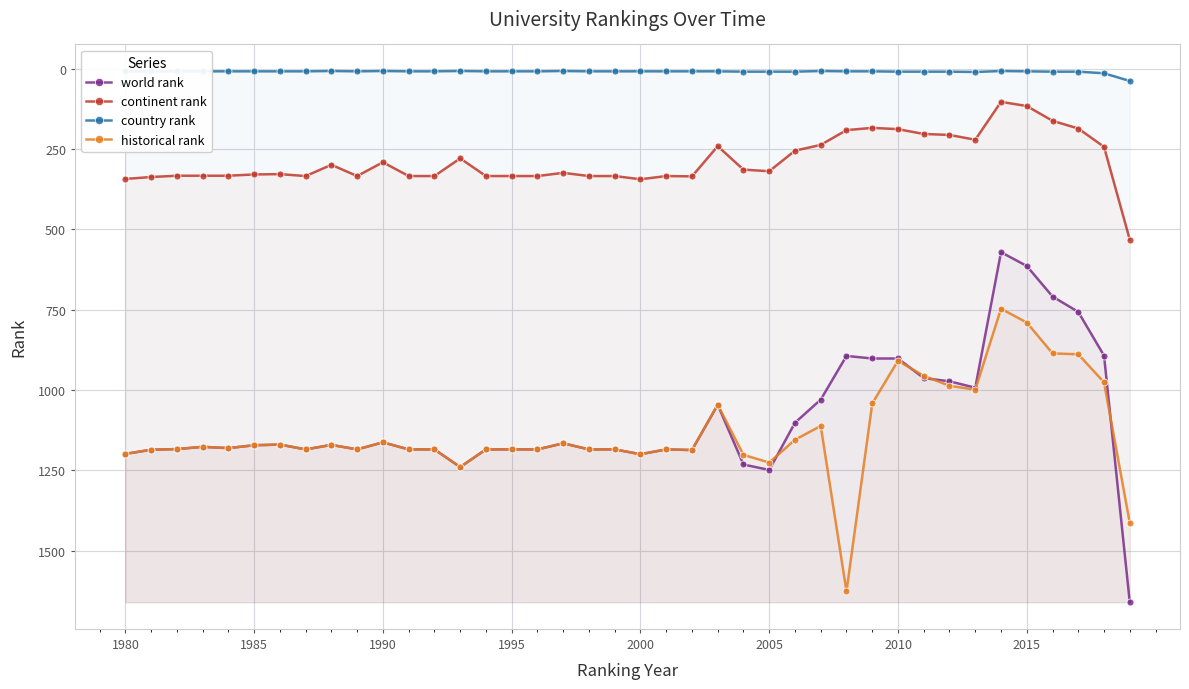

What is the smallest value displayed?

7